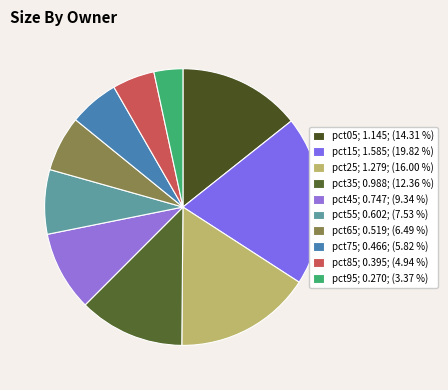

The pct65 slice represents 6% of the pie. True or false?

True